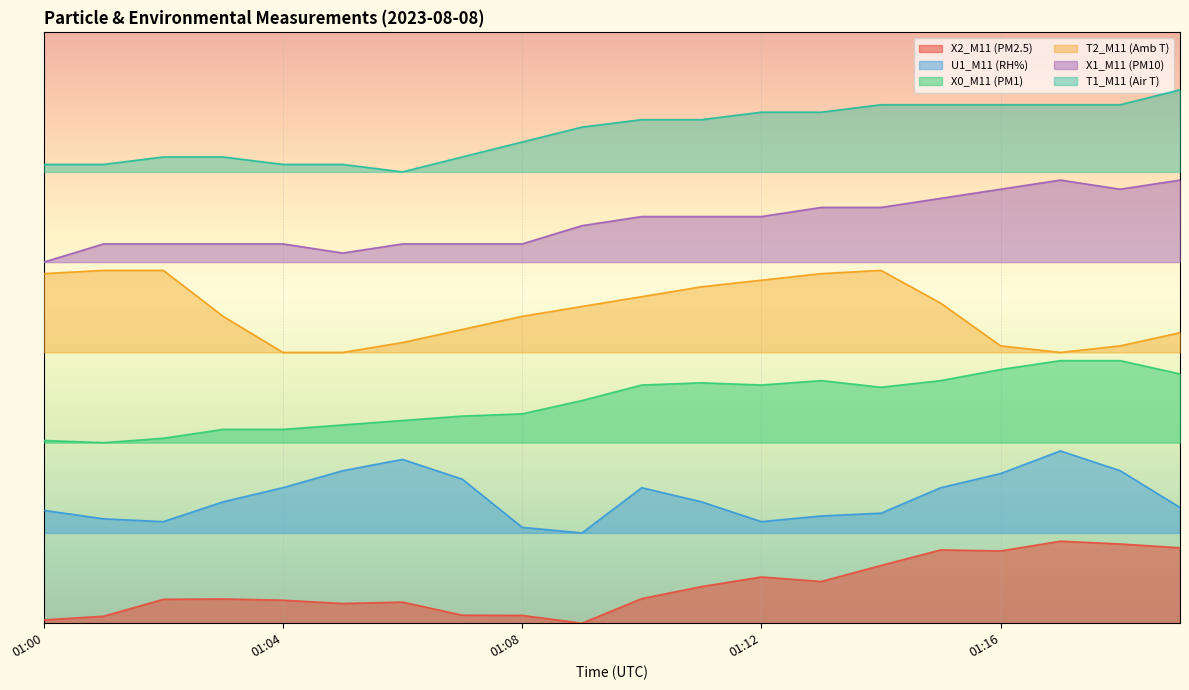

The X0_M11 (PM1) series shows 27.3 at 01:19. True or false?

False